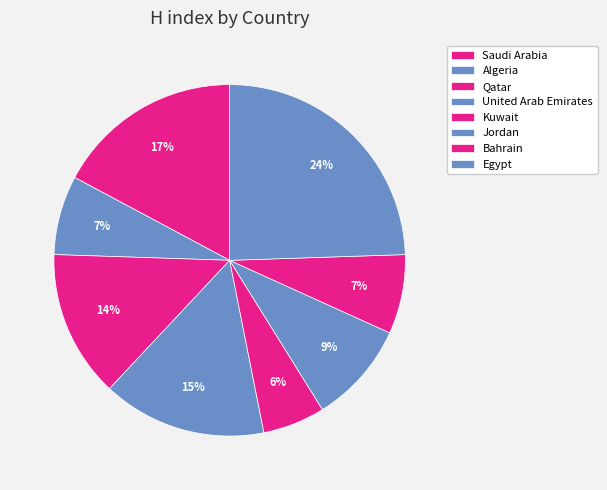

How many segments does this pie chart have?

8